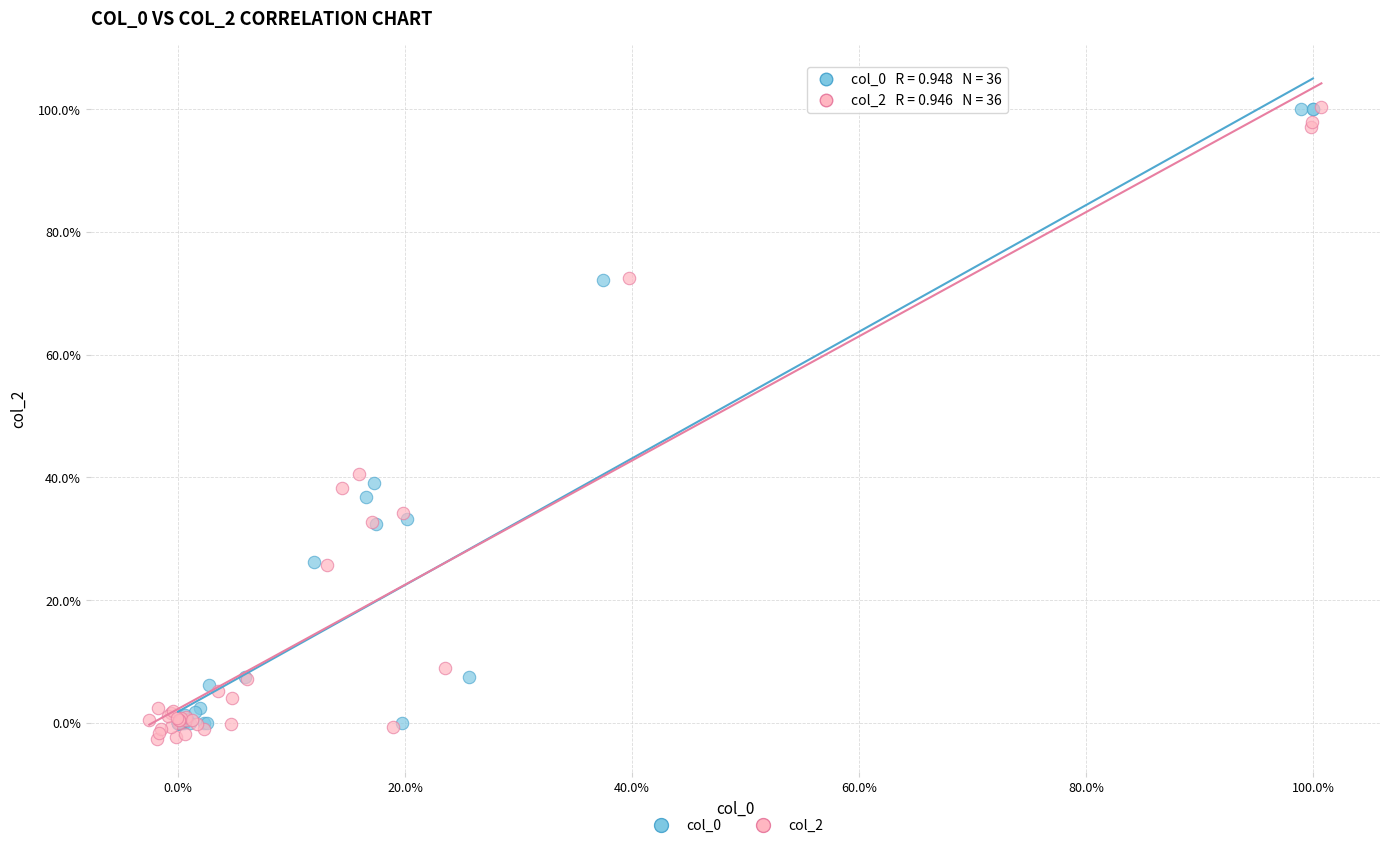

Which series reaches the minimum Y coordinate?

col_2